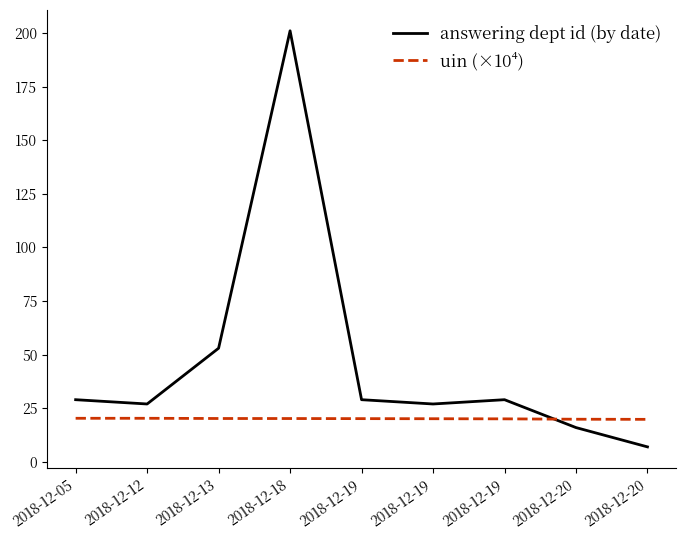

Does the chart display data point markers on the line(s)?

No